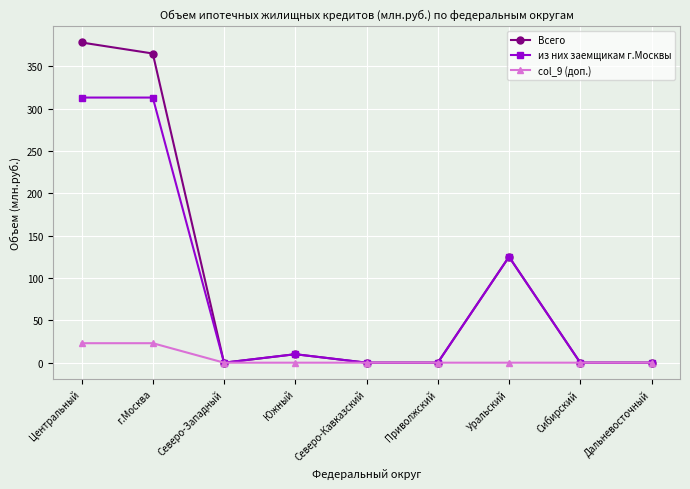

How many lines are shown in the chart?

3